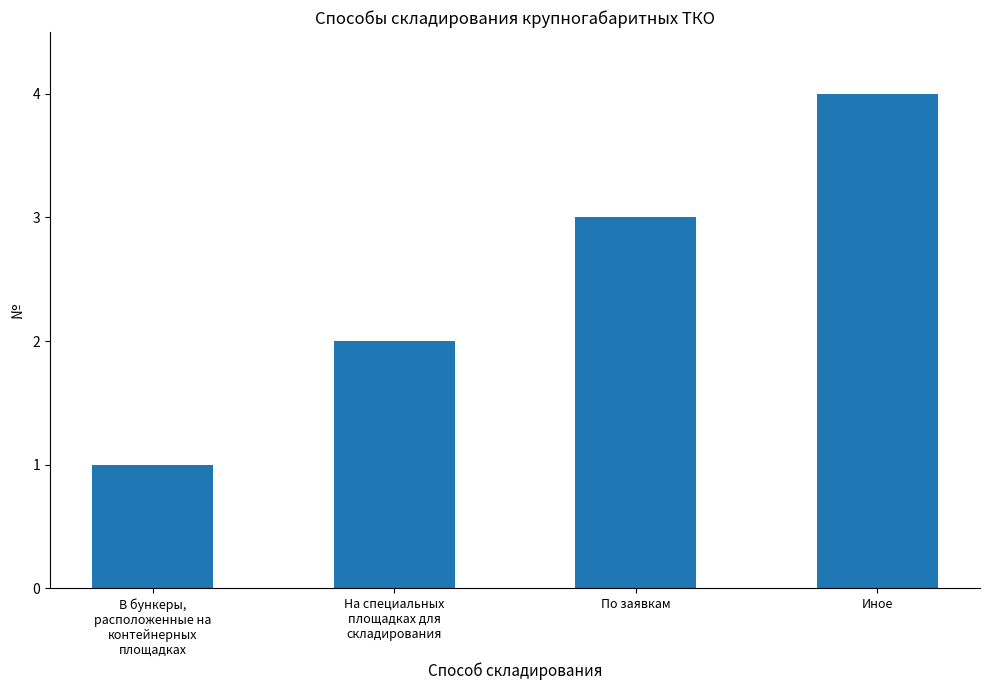

What is the smallest value displayed?

1